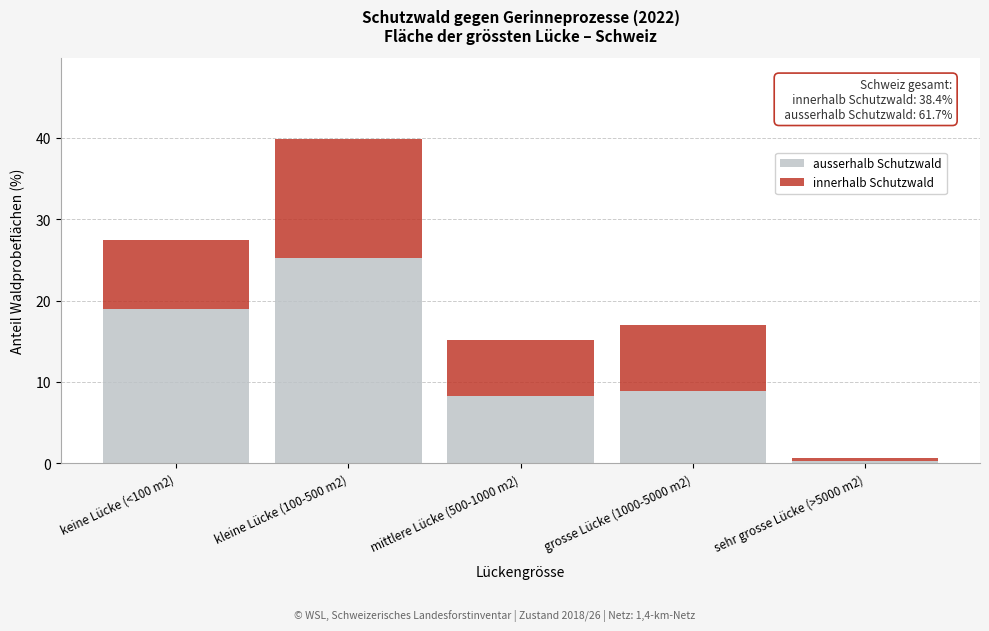

Reading left to right, what are the values for ausserhalb Schutzwald?

19.0	25.2	8.3	8.9	0.3